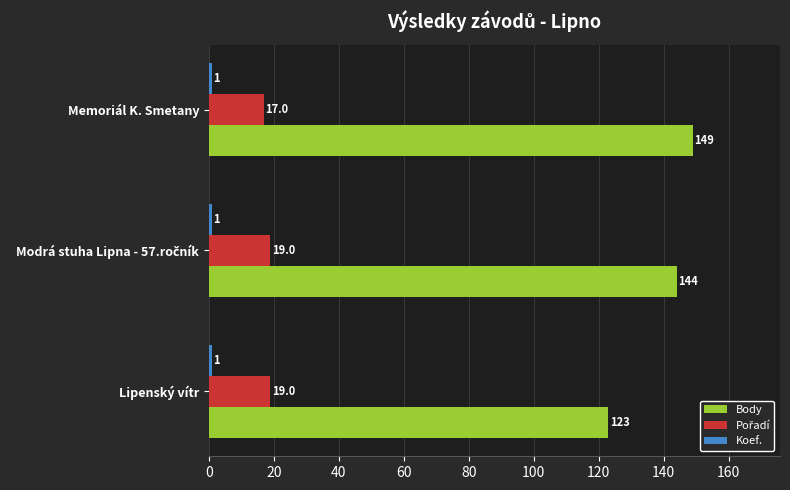

The value of Body at Lipenský vítr is 201. True or false?

False